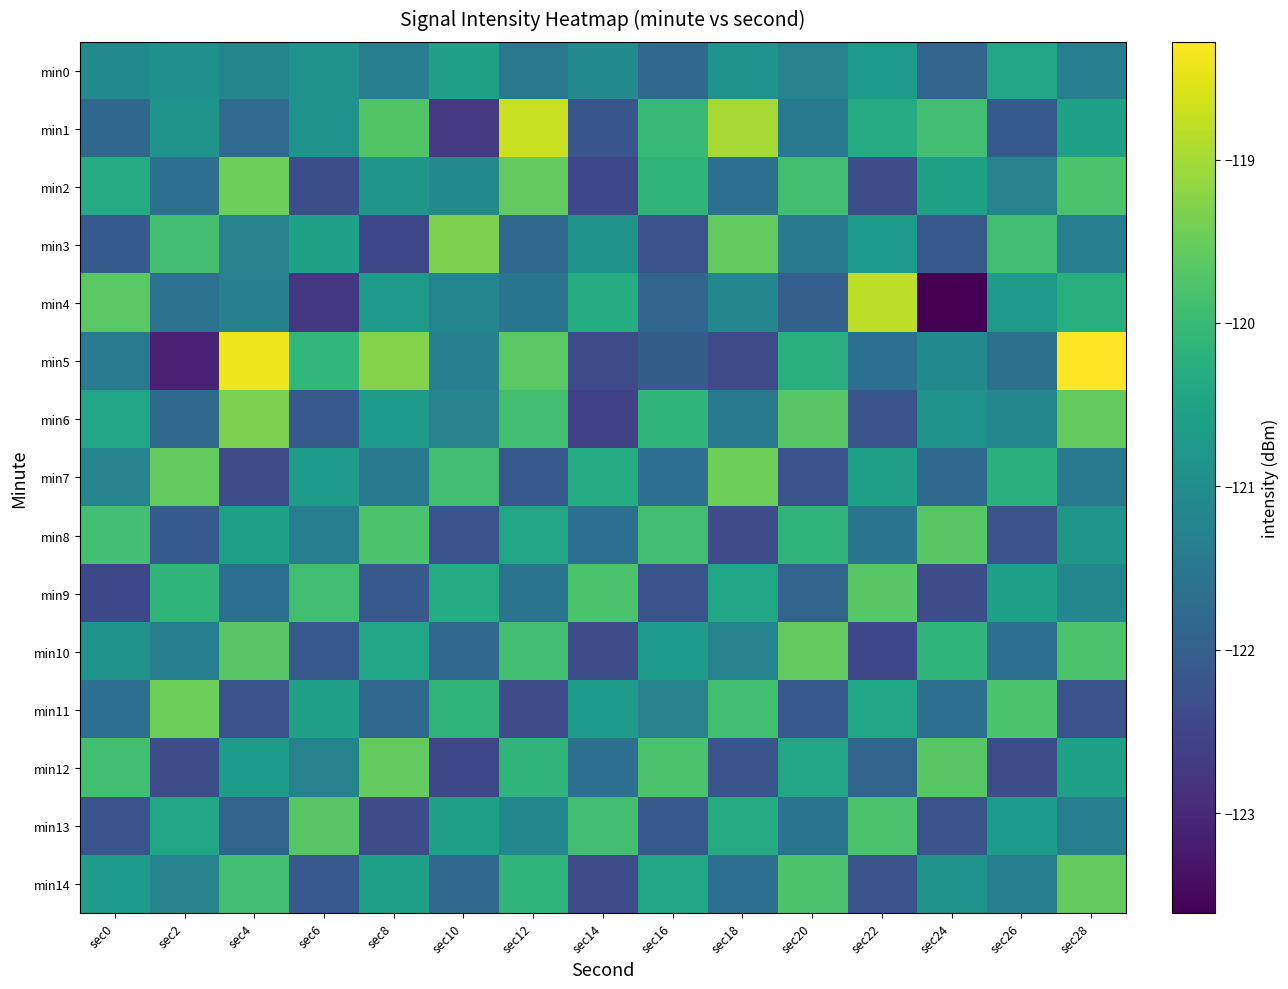

Rank the series by their maximum value, from highest to lowest.

min5, min1, min4, min3, min6, min2, min7, min11, min10, min12, min14, min8, min9, min13, min0